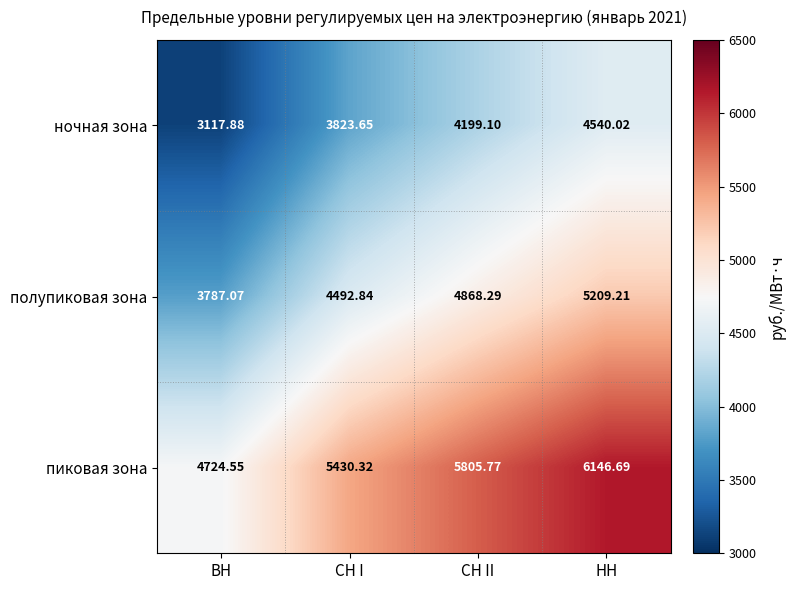

How many series are shown in this chart?

3